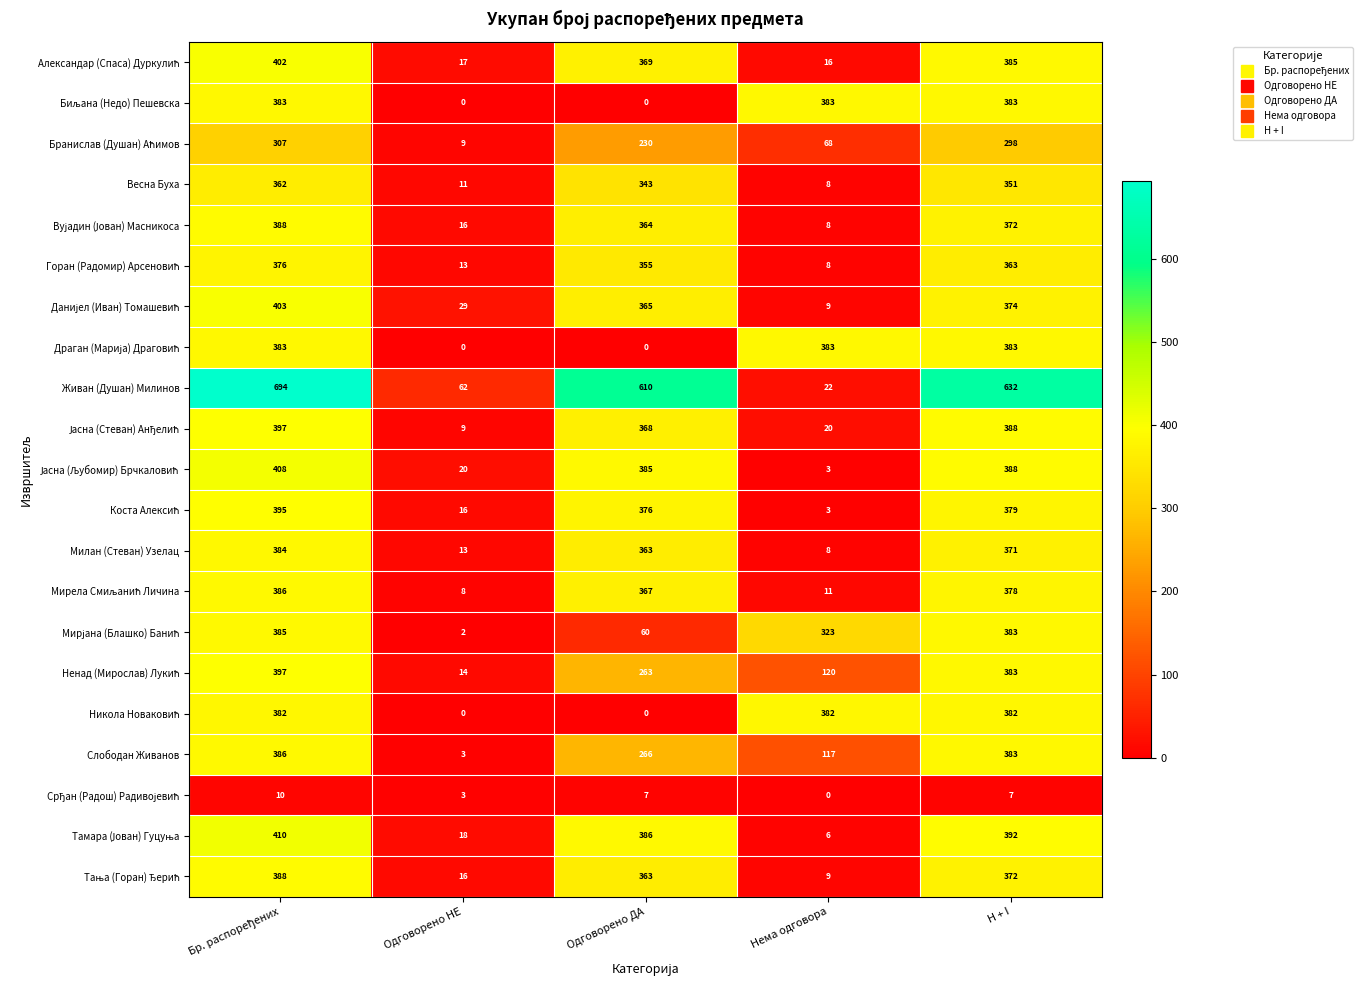

The Милан (Стеван) Узелац series shows 8 at Нема одговора. True or false?

True